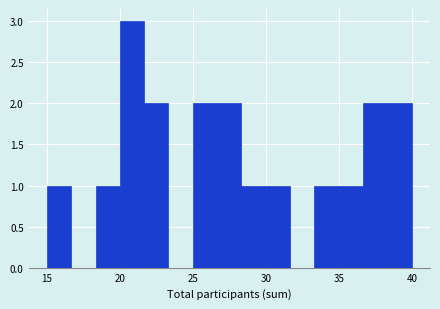

Read against the x-axis, roughly where is the centre of the tallest bar?

21.0